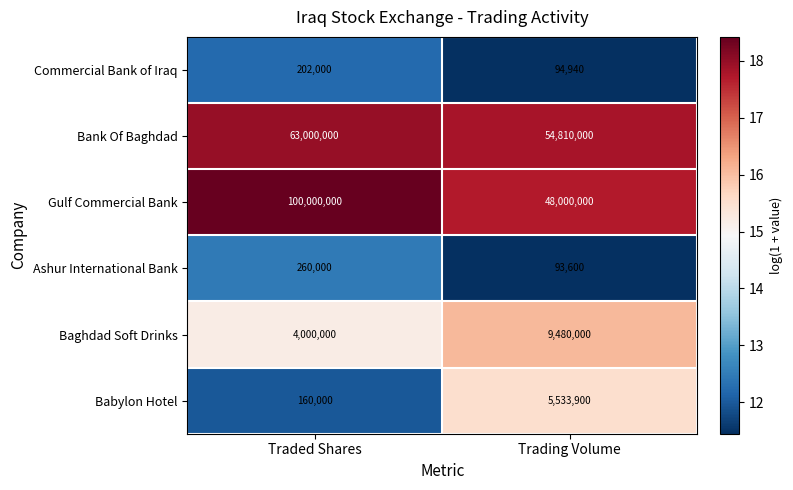

What is the difference between the highest and lowest values at Traded Shares?

99840000